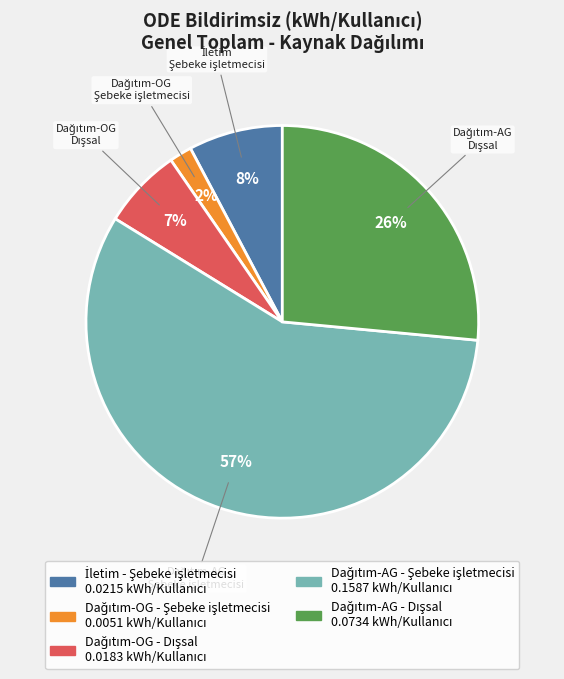

To the nearest percent, what is the difference between the largest and smallest slice percentages?

55%